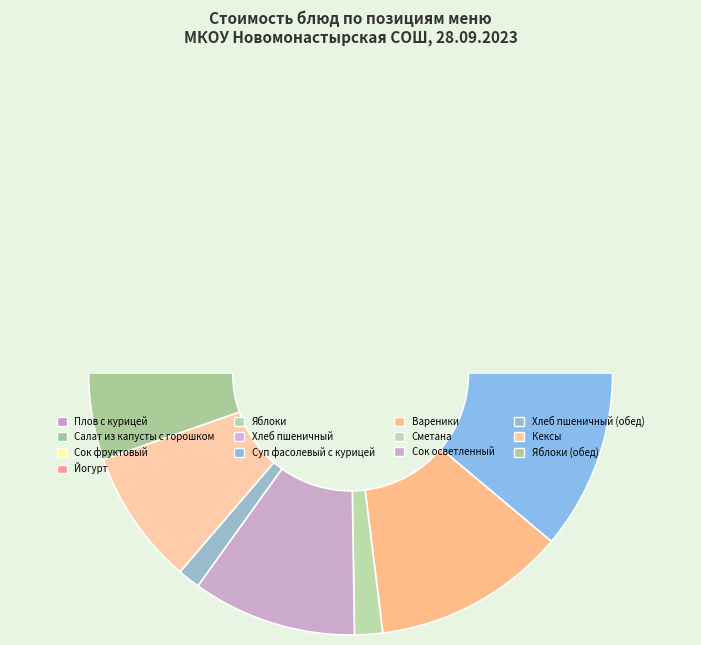

Approximately how many times larger is the value at Йогурт compared to Яблоки?

3.8